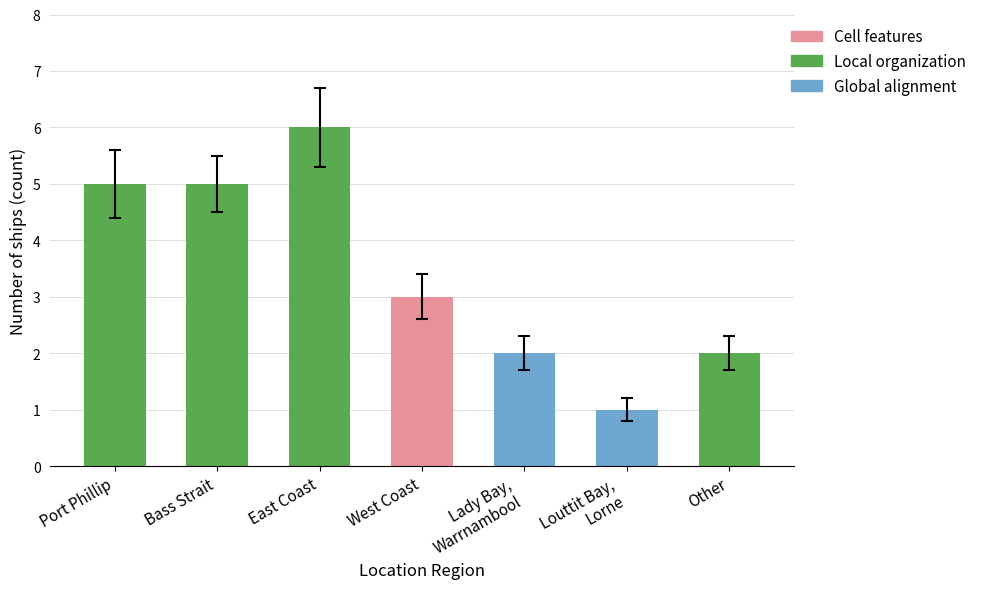

At which category does the chart reach its minimum across all series?

Louttit Bay,
Lorne